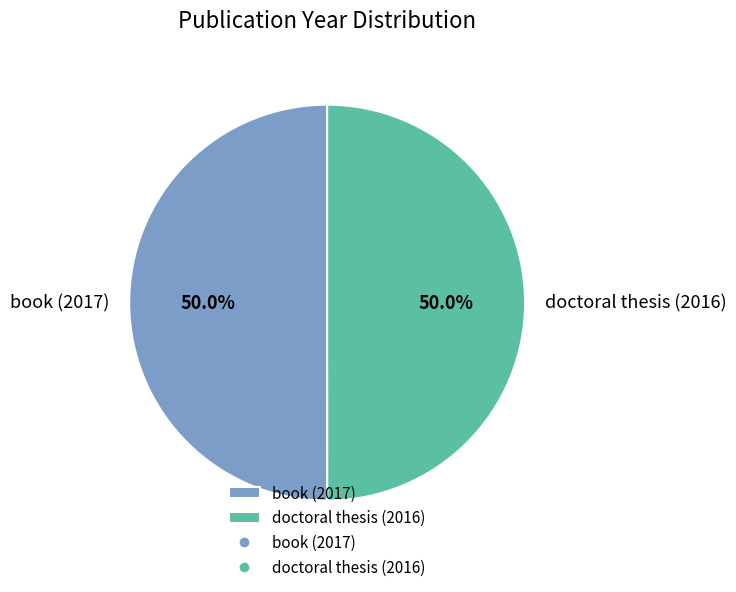

Approximately how many times larger is the value at doctoral thesis (2016) compared to book (2017)?

1.0